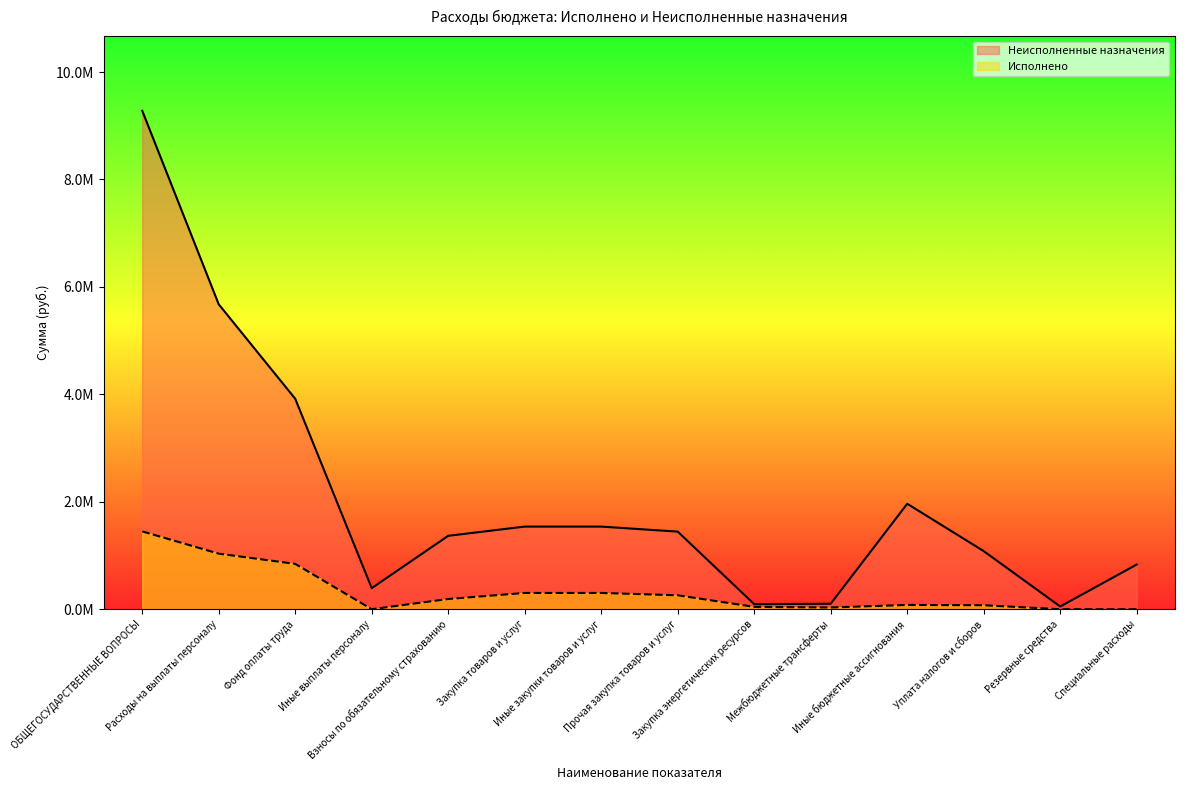

What are all the series names shown in the legend?

Неисполненные назначения, Исполнено